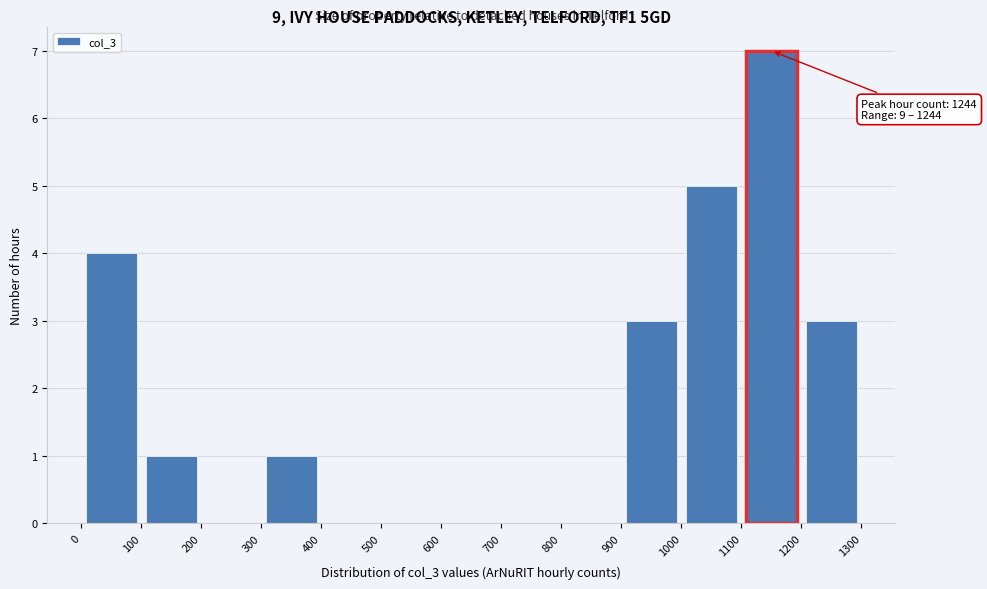

Over which range of the x-axis is the bar tallest?

1100 to 1200